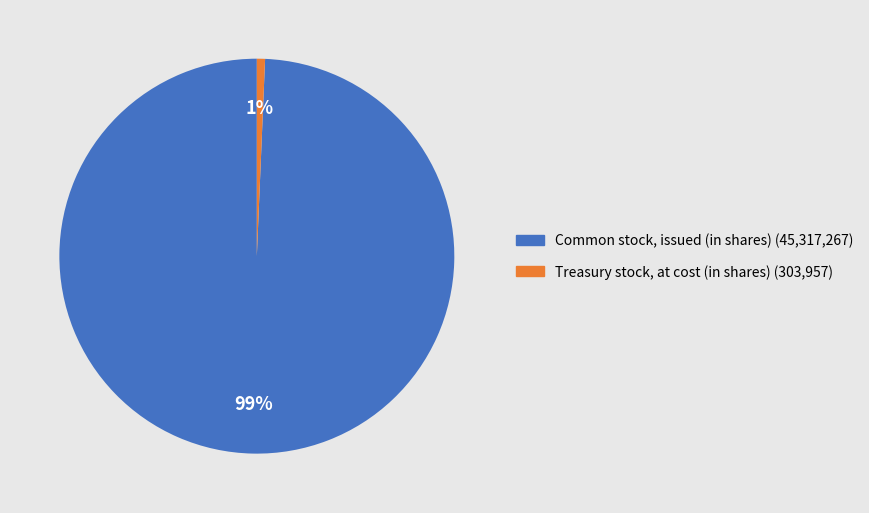

To the nearest percent, what is the combined percentage of Common stock, issued (in shares) and Treasury stock, at cost (in shares)?

100%